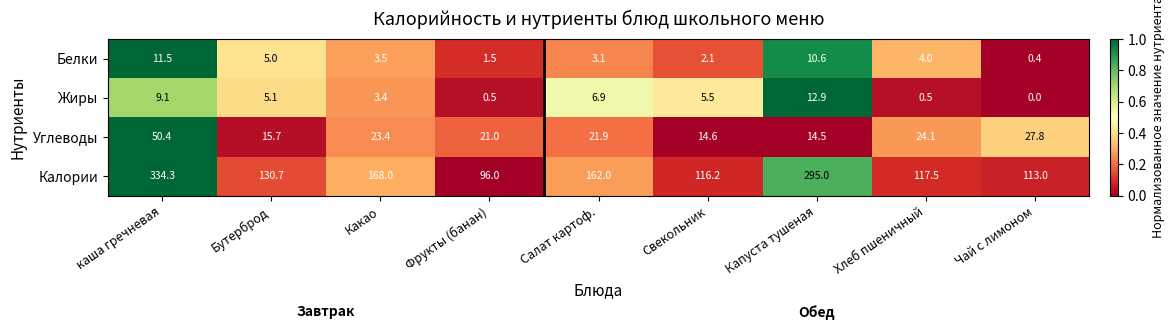

Between каша гречневая and Свекольник, which series saw the biggest shift?

Калории